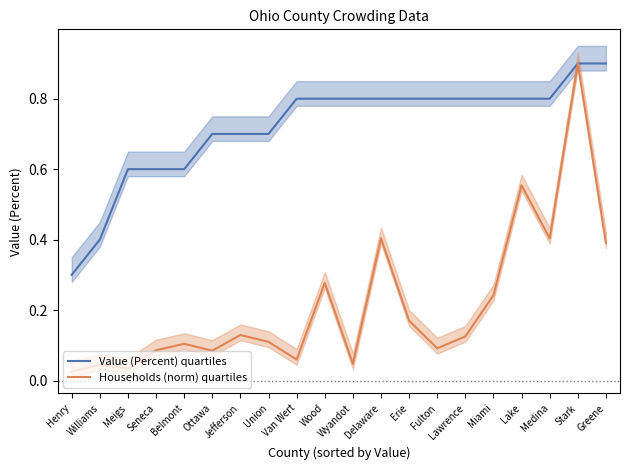

Reading left to right, transcribe all the data shown in this chart.

Value (Percent) quartiles: Henry=0.3	Williams=0.4	Meigs=0.6	Seneca=0.6	Belmont=0.6	Ottawa=0.7	Jefferson=0.7	Union=0.7	Van Wert=0.8	Wood=0.8	Wyandot=0.8	Delaware=0.8	Erie=0.8	Fulton=0.8	Lawrence=0.8	Miami=0.8	Lake=0.8	Medina=0.8	Stark=0.9	Greene=0.9
Households (norm) quartiles: Henry=0.0	Williams=0.0	Meigs=0.0	Seneca=0.1	Belmont=0.1	Ottawa=0.1	Jefferson=0.1	Union=0.1	Van Wert=0.1	Wood=0.3	Wyandot=0.0	Delaware=0.4	Erie=0.2	Fulton=0.1	Lawrence=0.1	Miami=0.2	Lake=0.6	Medina=0.4	Stark=0.9	Greene=0.4